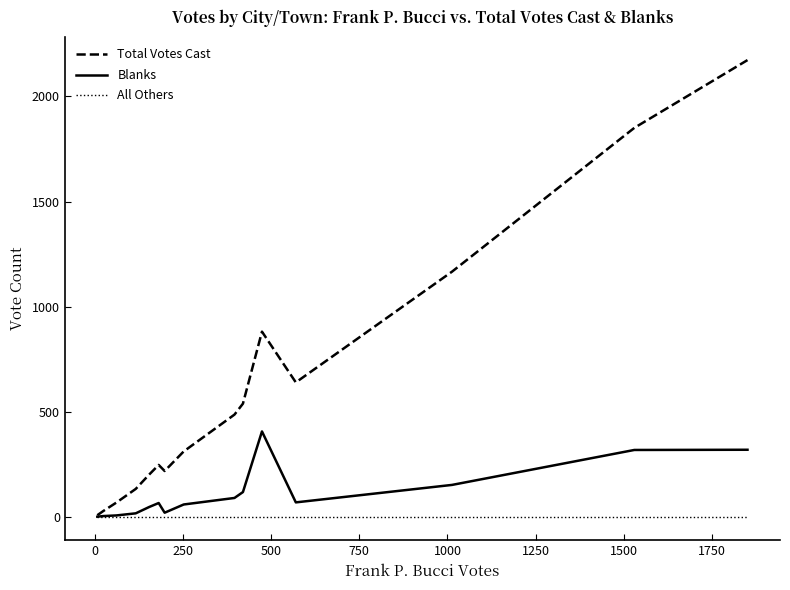

How many interior local peaks does the Total Votes Cast series have?

2